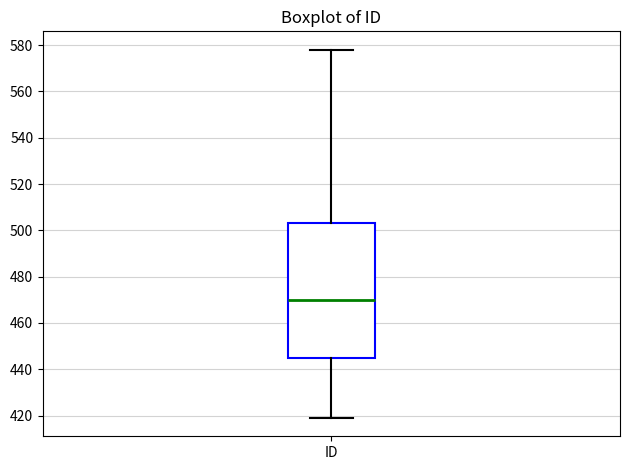

Read this box plot against the y-axis: the position of the median line, the range covered by the box, and the ends of both whiskers. The values are not printed on the chart, so give them approximately, as read against the axis.

median 470, box 446 to 504, whiskers 420 to 578